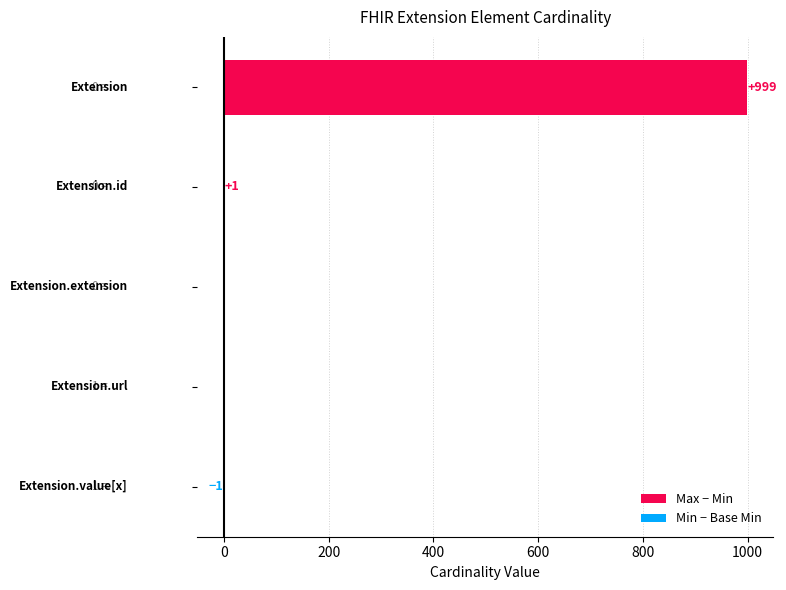

Between 0 and 400, which series saw the biggest shift?

Max − Min